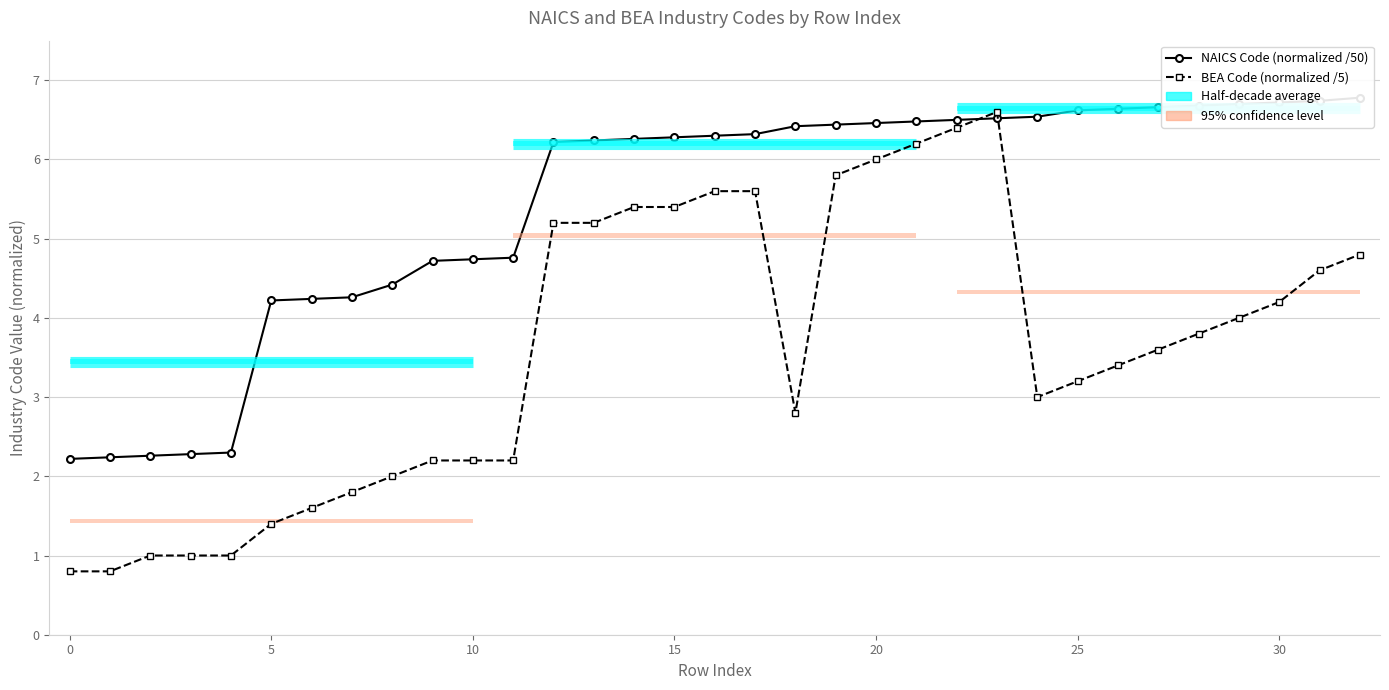

Reading left to right, transcribe all the data shown in this chart.

NAICS Code (normalized /50): 2.2	2.2	2.3	2.3	2.3	4.2	4.2	4.3	4.4	4.7	4.7	4.8	6.2	6.2	6.3	6.3	6.3	6.3	6.4	6.4	6.5	6.5	6.5	6.5	6.5	6.6	6.6	6.7	6.7	6.7	6.7	6.7	6.8
BEA Code (normalized /5): 0.8	0.8	1.0	1.0	1.0	1.4	1.6	1.8	2.0	2.2	2.2	2.2	5.2	5.2	5.4	5.4	5.6	5.6	2.8	5.8	6.0	6.2	6.4	6.6	3.0	3.2	3.4	3.6	3.8	4.0	4.2	4.6	4.8